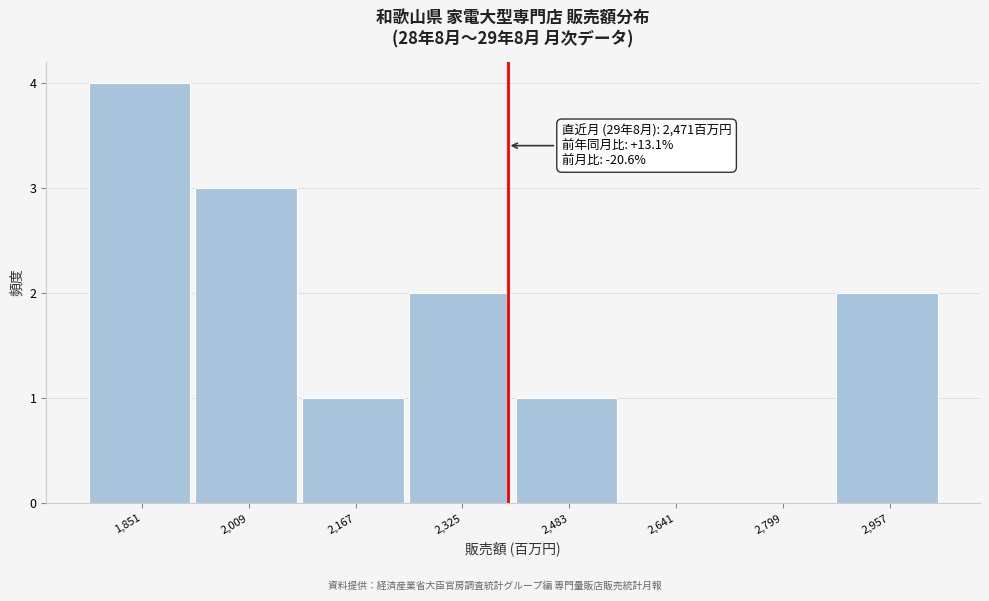

Reading left to right, what are all the values shown in this chart?

1,851=4	2,009=3	2,167=1	2,325=2	2,483=1	2,641=0	2,799=0	2,957=2